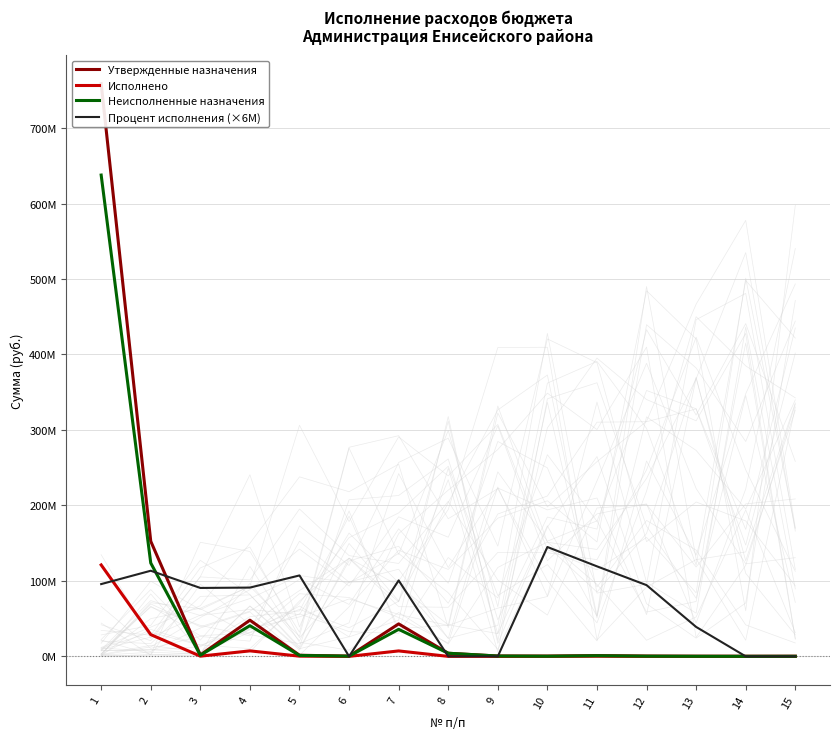

True or false: Процент исполнения (×6M) has a value of 37214004.3 at 12.

False